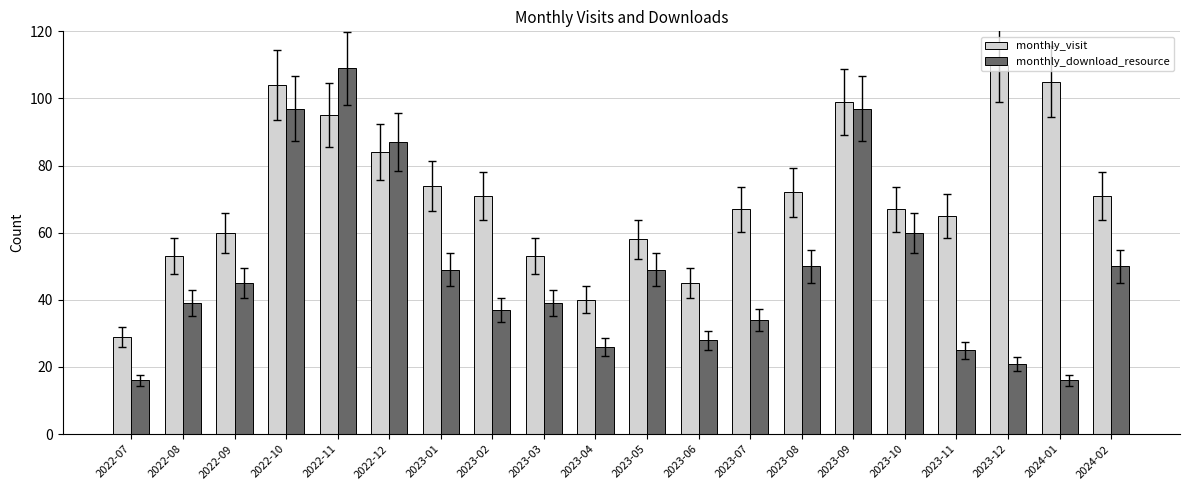

What are all the series names shown in the legend?

monthly_visit, monthly_download_resource